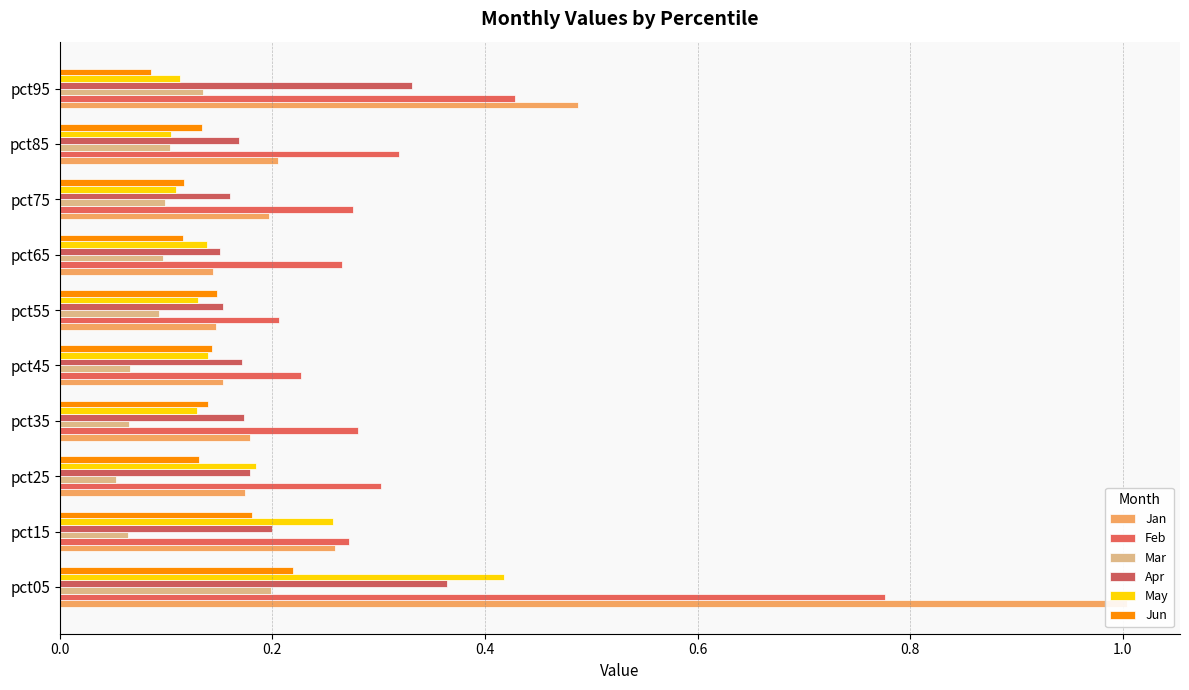

How many groups of bars are there?

10